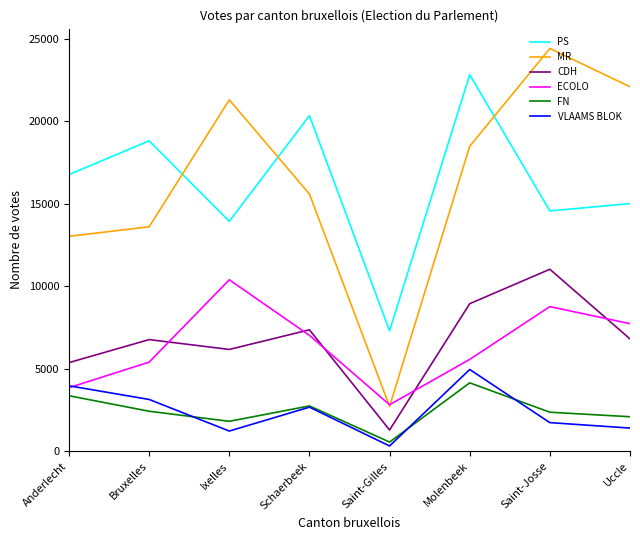

True or false: CDH has a value of 2886 at Anderlecht.

False